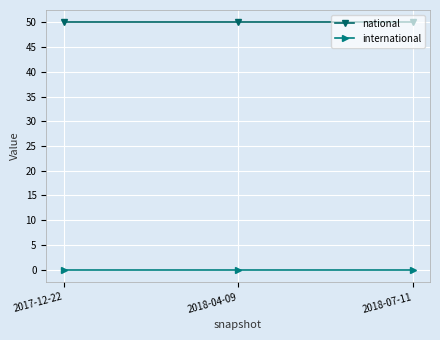

Reading left to right, extract all data points from this chart.

national: 2017-12-22=50	2018-04-09=50	2018-07-11=50
international: 2017-12-22=0	2018-04-09=0	2018-07-11=0